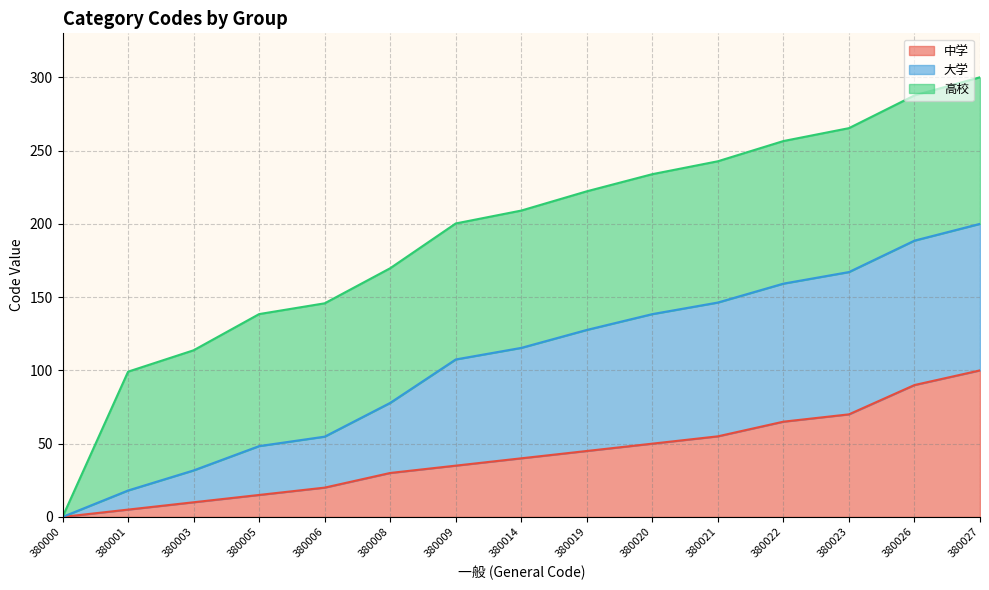

At how many categories does at least one series exceed 14?

14